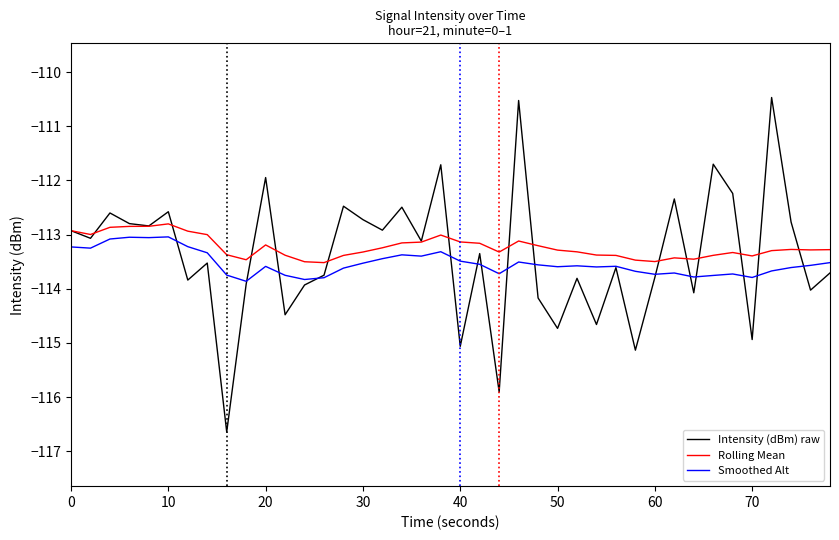

True or false: Rolling Mean and Smoothed Alt intersect in this chart.

False